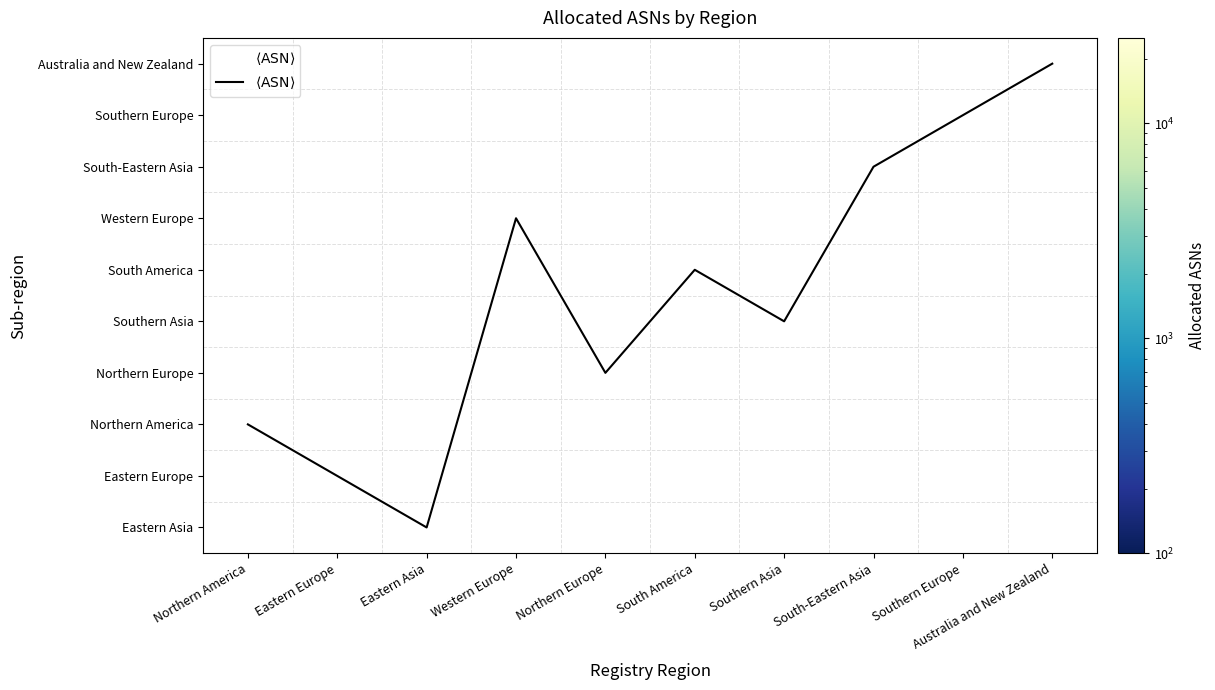

How many categories are shown in the chart?

10